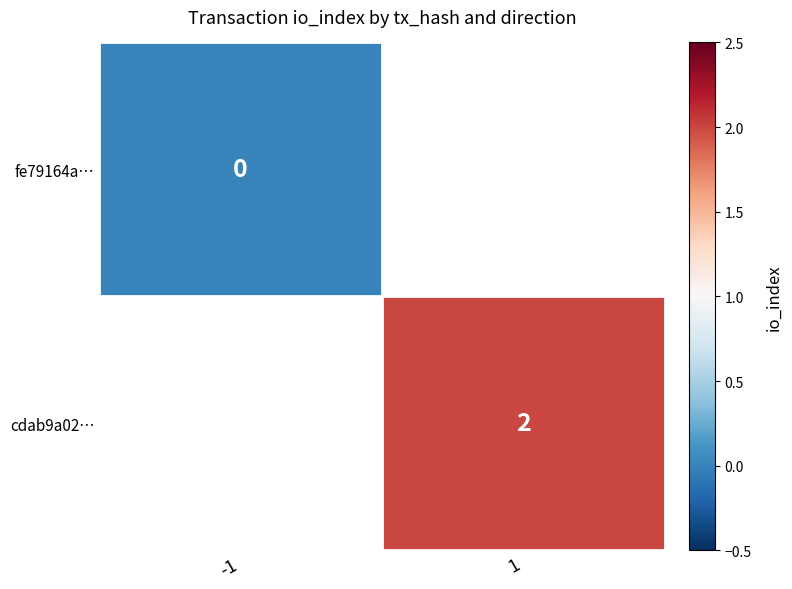

At 1, list the series in order from largest to smallest.

fe79164a…, cdab9a02…